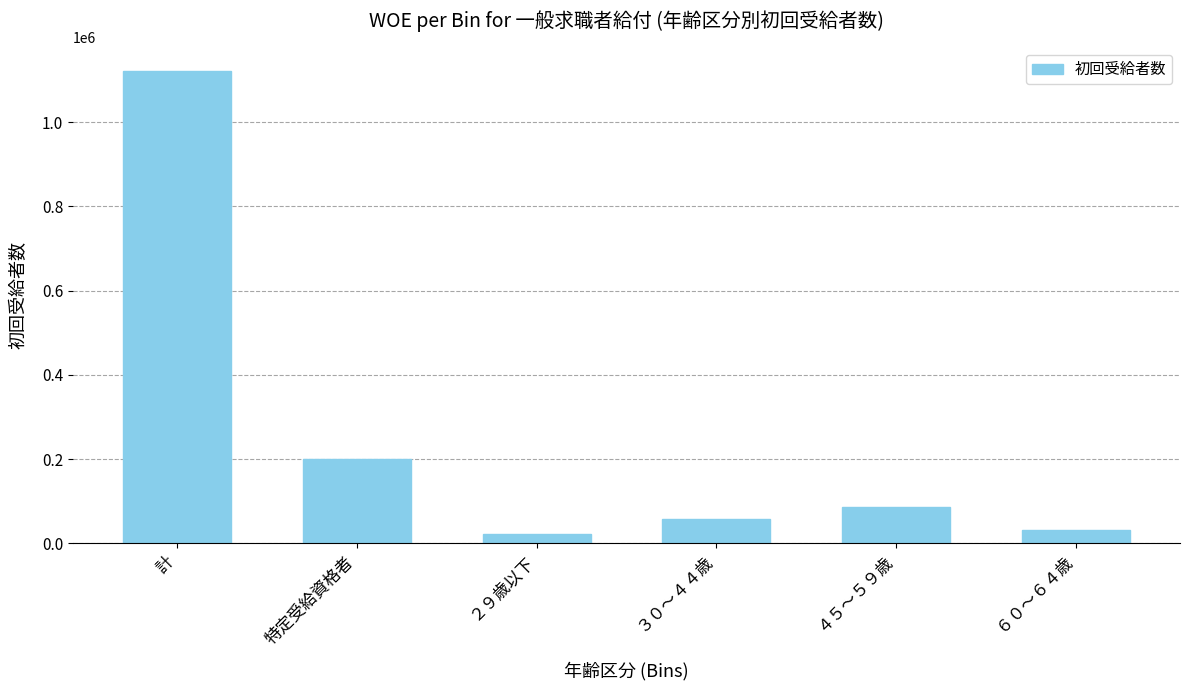

Reading left to right, list all the values displayed in this chart.

計=1121438	特定受給資格者=199066	２９歳以下=22584	３０～４４歳=58325	４５～５９歳=86799	６０～６４歳=31358